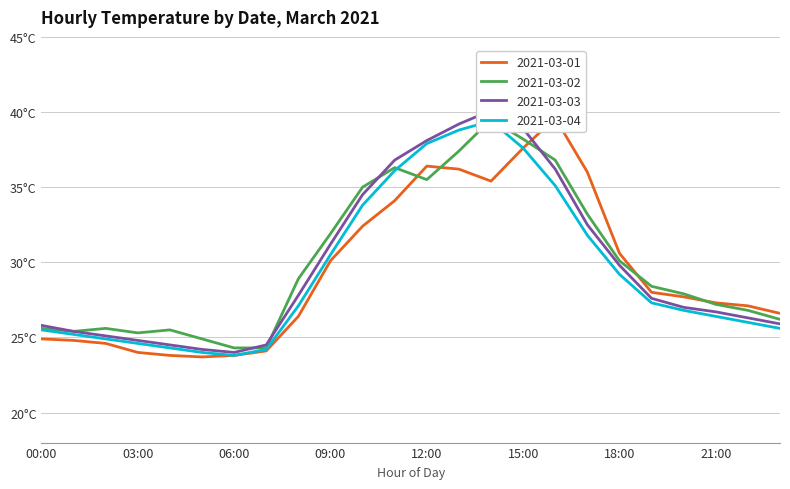

How many lines are shown in the chart?

4